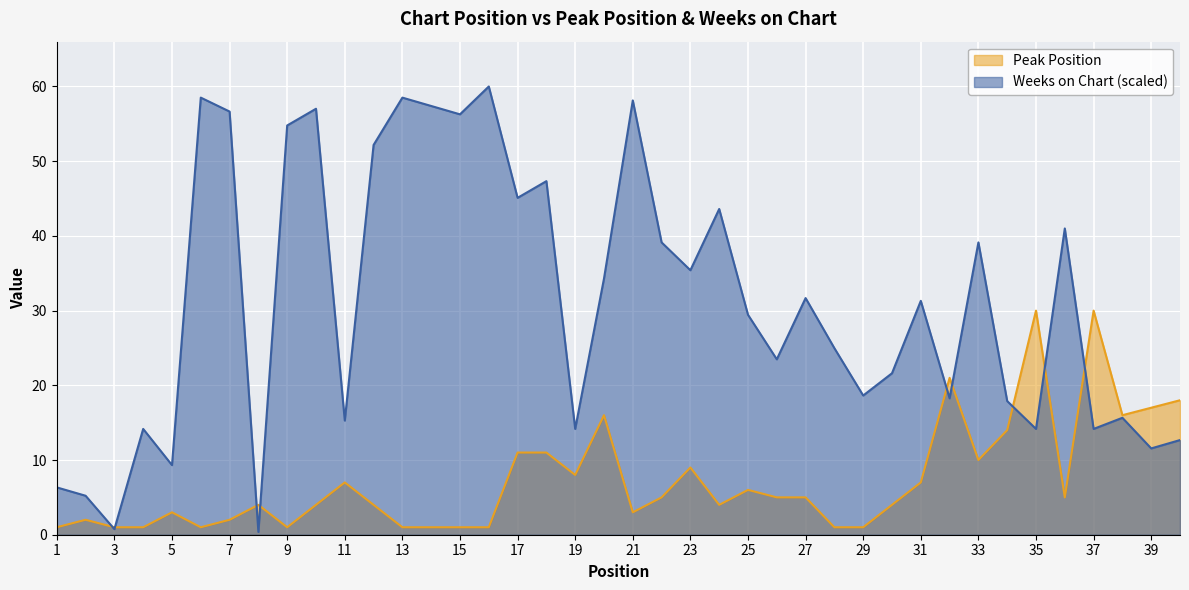

At which category is the sum across all series the highest?

21